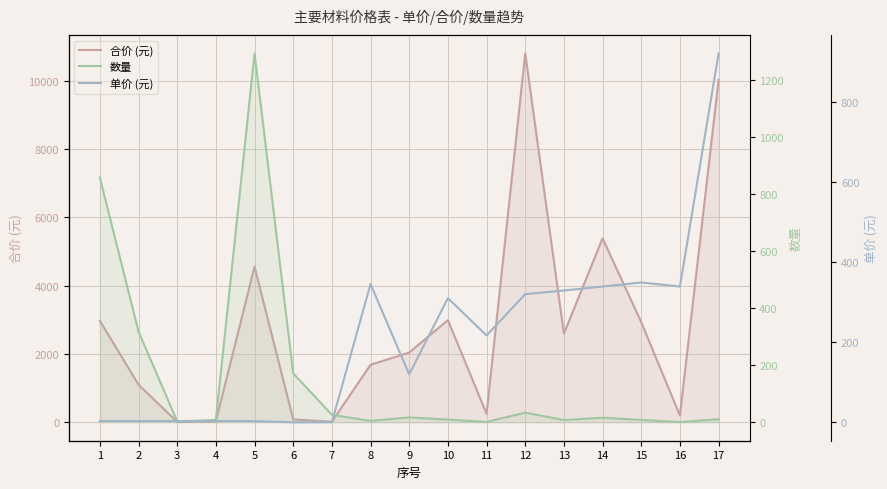

What value does the 合价 (元) series have at 3?

11.4